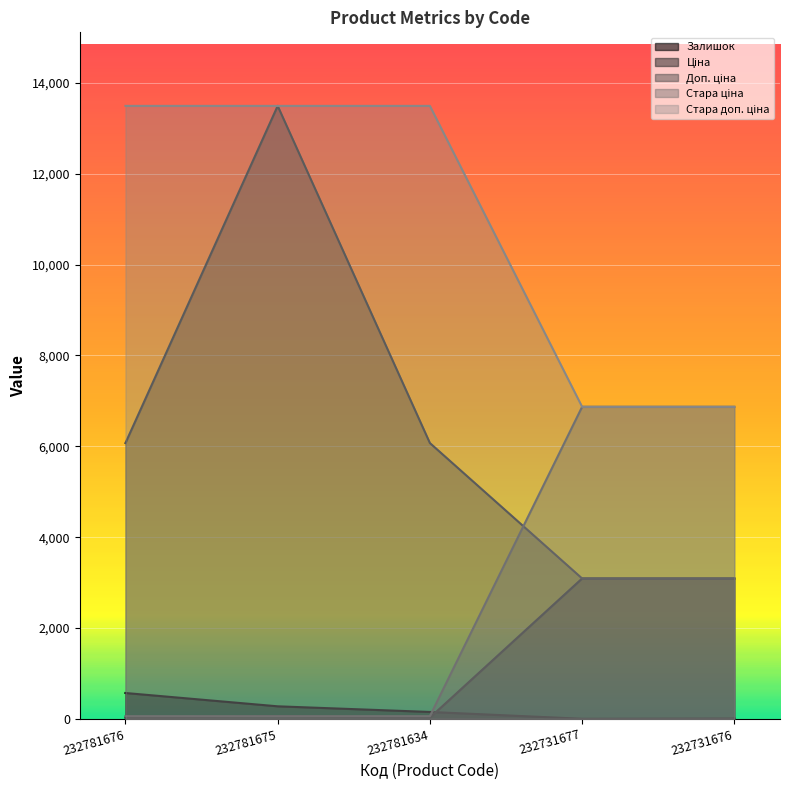

True or false: Залишок and Стара доп. ціна cross at least once.

False